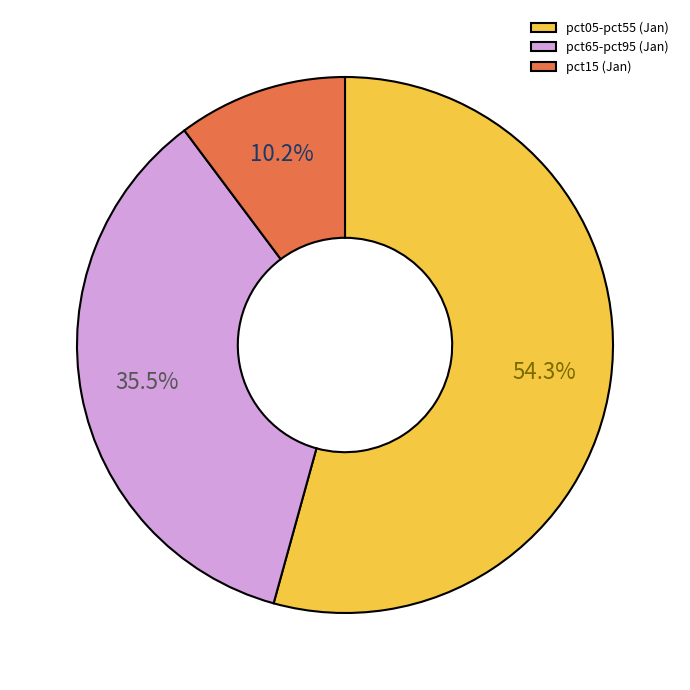

Is pct65-pct95 (Jan) the majority of the pie?

No